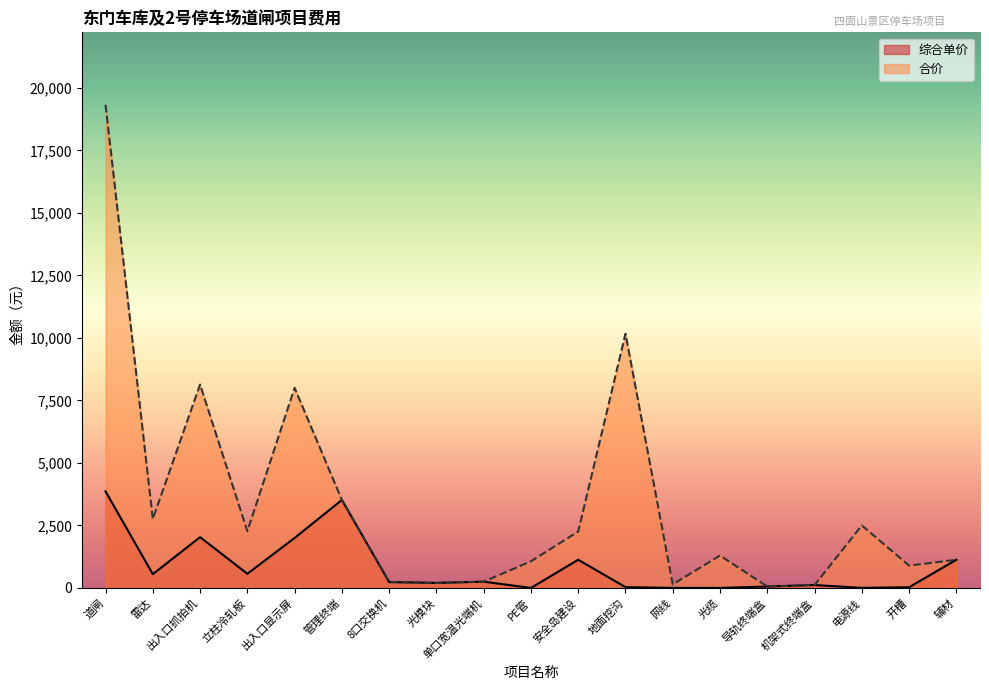

At which category is the sum across all series the highest?

道闸